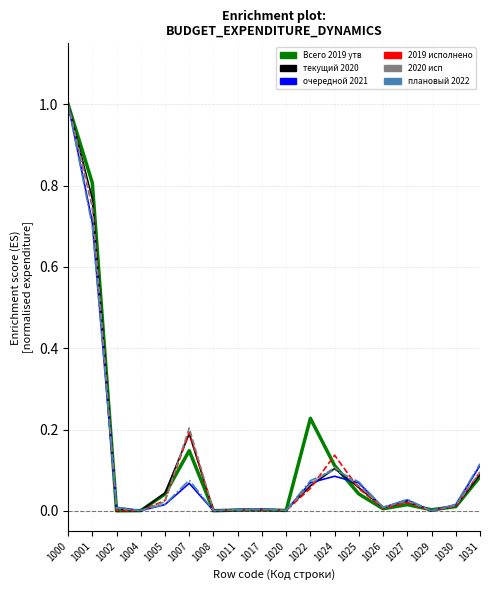

What is the total value across all series at 1001?

4.5